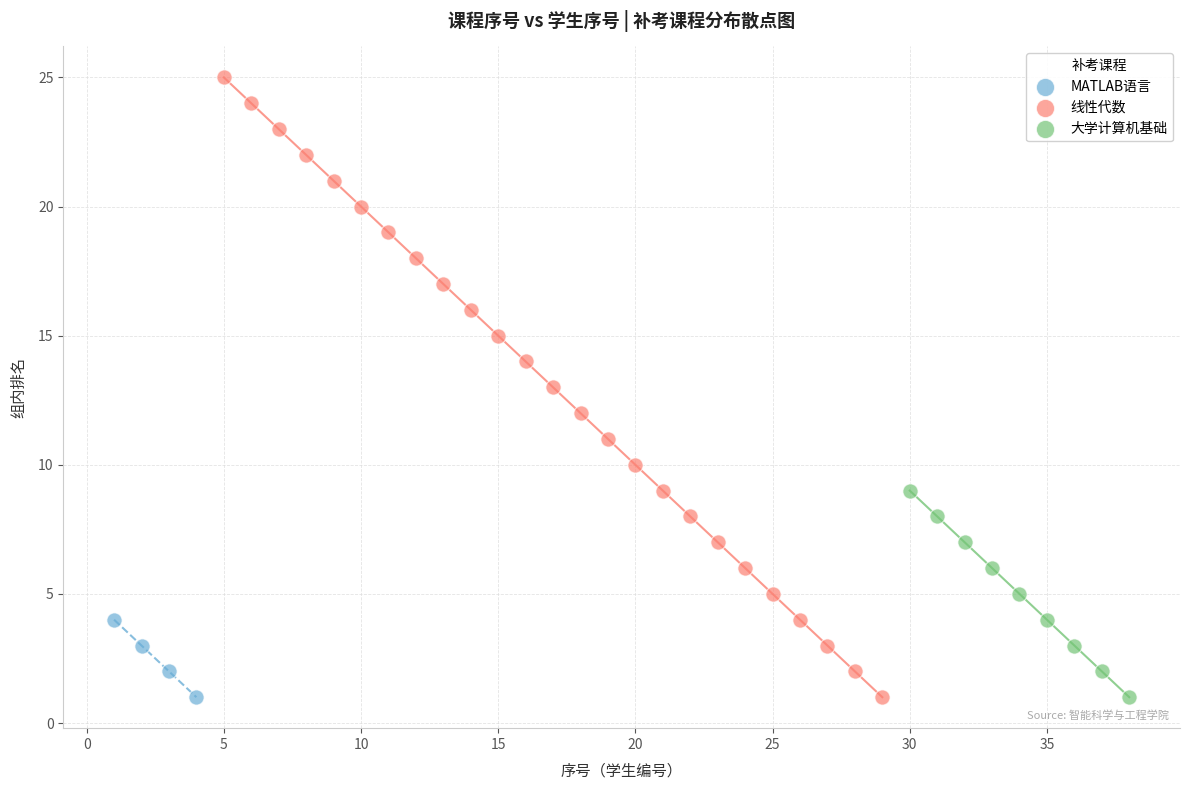

Which series has the largest Y range (max minus min)?

线性代数